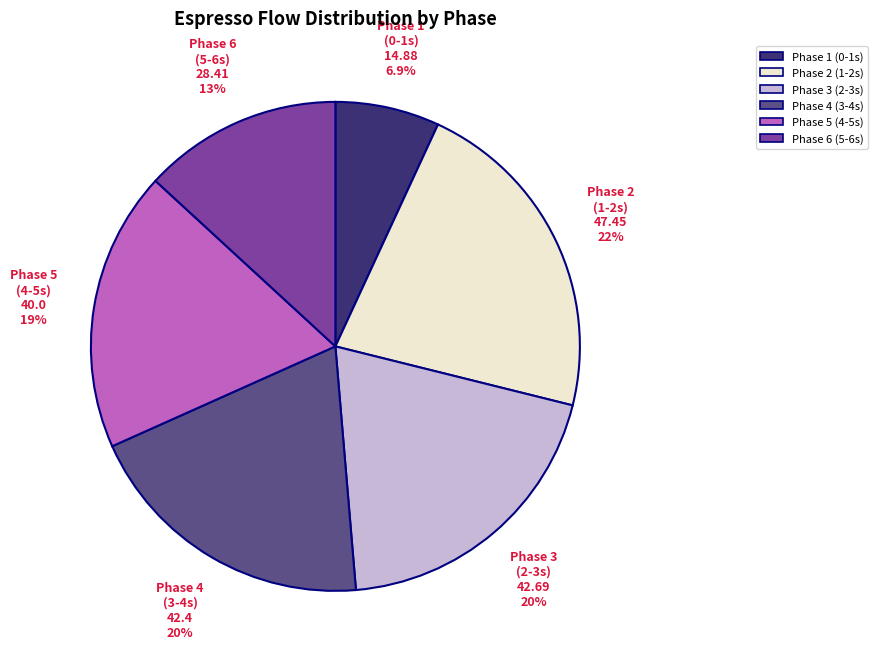

Does any single category account for the majority?

No